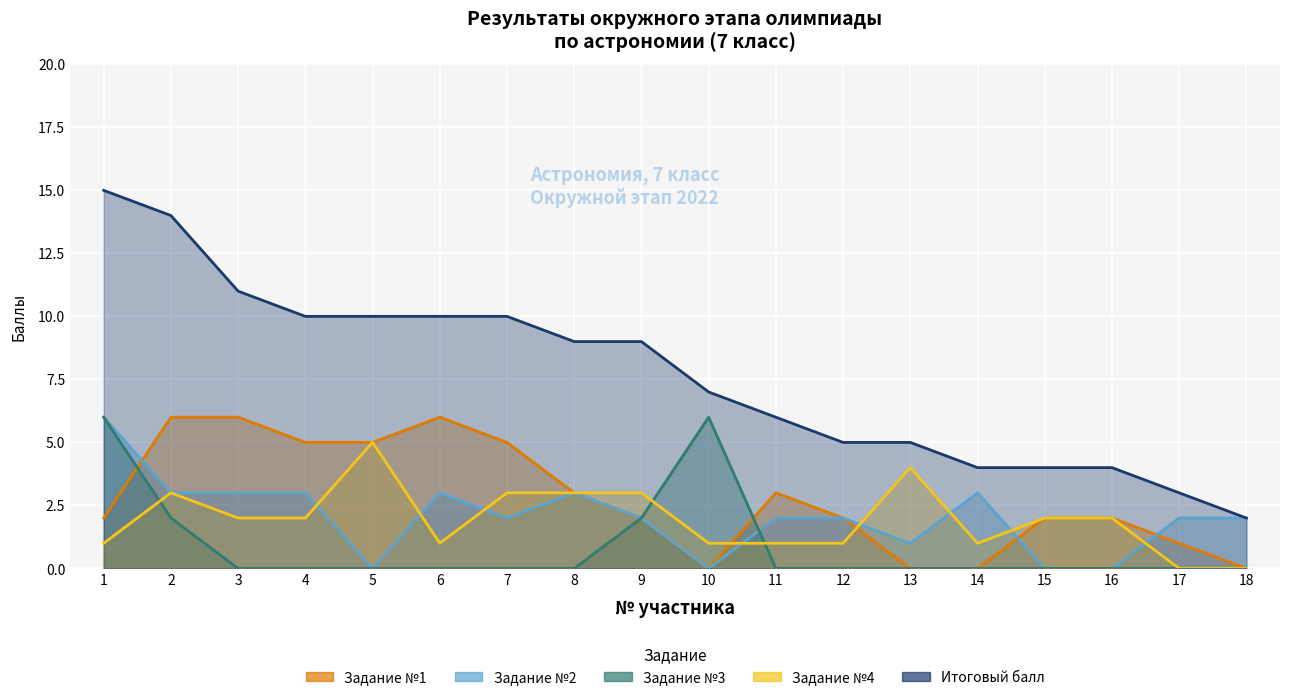

At which category is the sum across all series the highest?

1